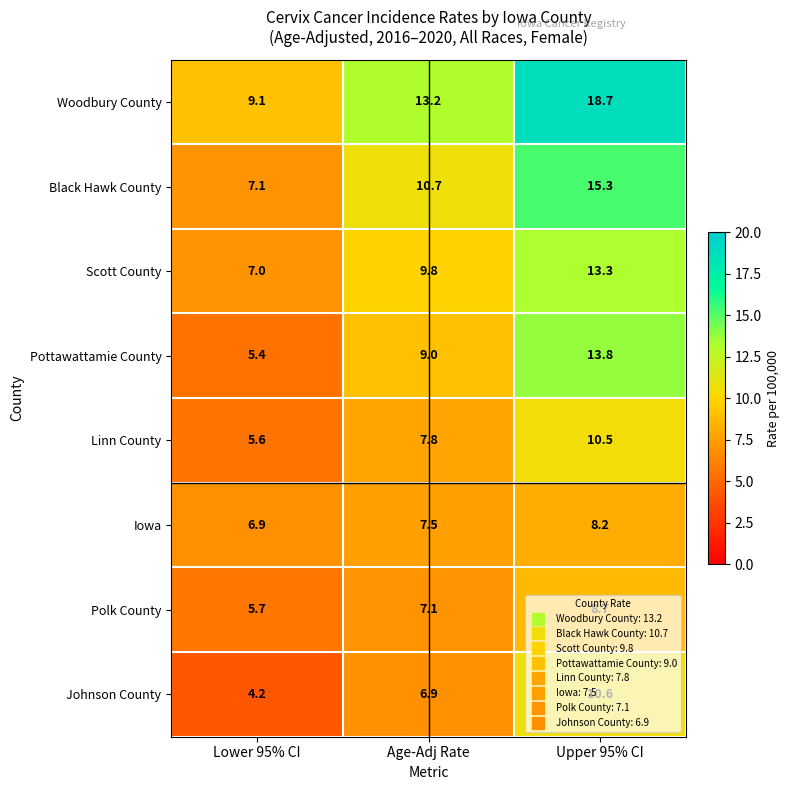

Rank the series by their maximum value, from highest to lowest.

Woodbury County, Black Hawk County, Pottawattamie County, Scott County, Johnson County, Linn County, Polk County, Iowa